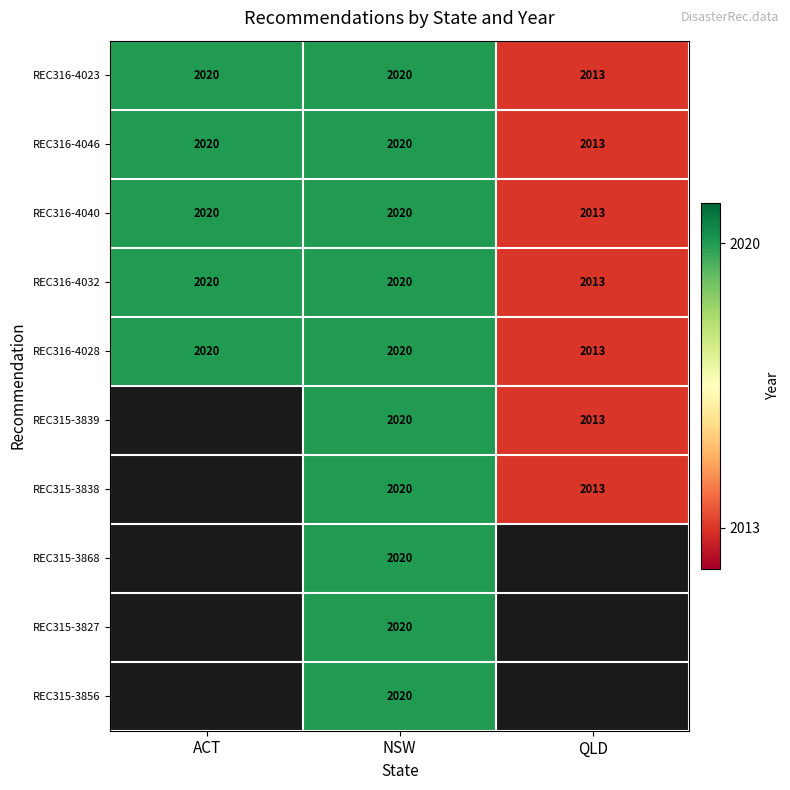

Where is REC316-4040 nearest to the value 2016?

QLD